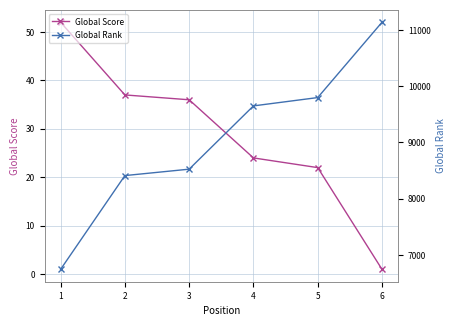

Reading right to left, transcribe all the data shown in this chart.

Global Score: 6=1	5=22	4=24	3=36	2=37	1=52
Global Rank: 6=11136	5=9798	4=9650	3=8526	2=8412	1=6746